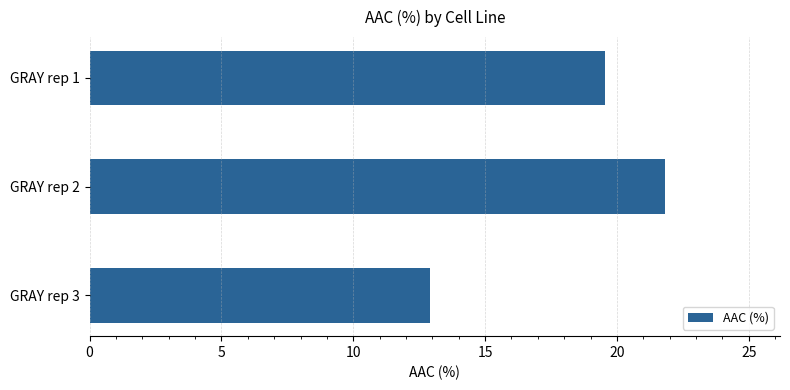

Rank the categories by value from highest to lowest.

GRAY rep 2, GRAY rep 1, GRAY rep 3